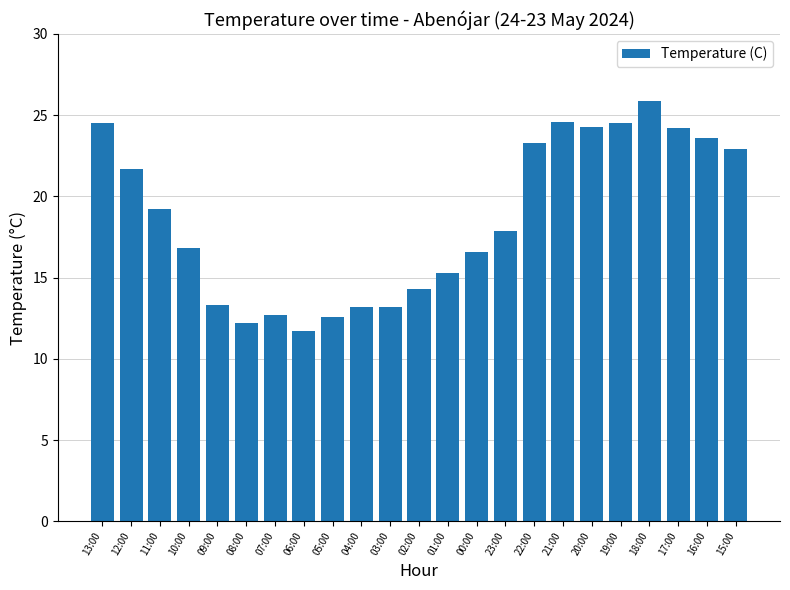

What is the difference between the maximum and minimum values?

14.2